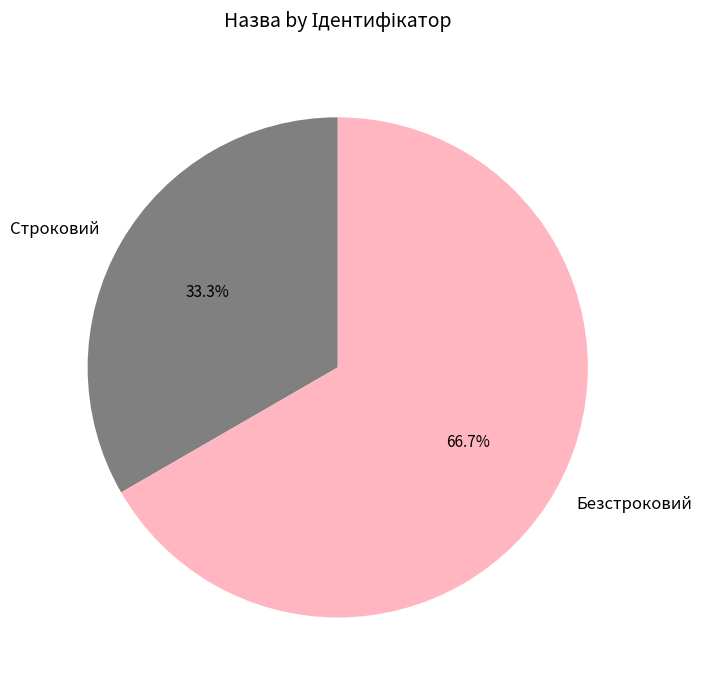

Count the number of slices in the pie.

2